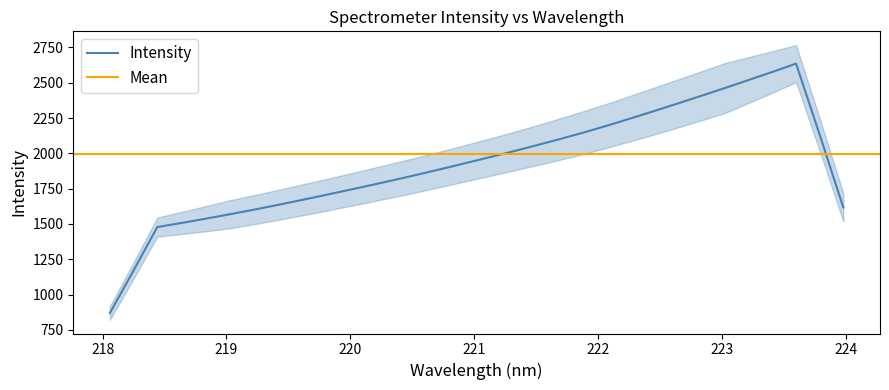

At which category does the chart reach its minimum across all series?

218.0596